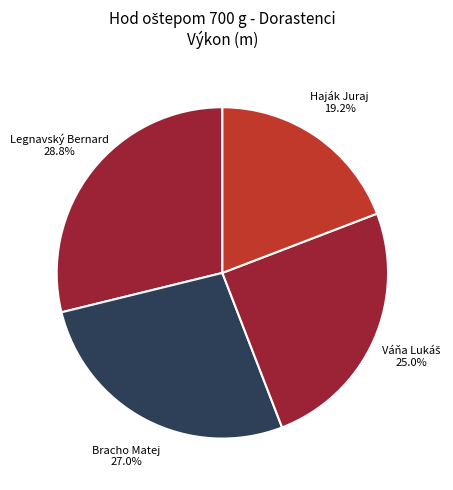

To the nearest percent, what is the average slice percentage?

25%